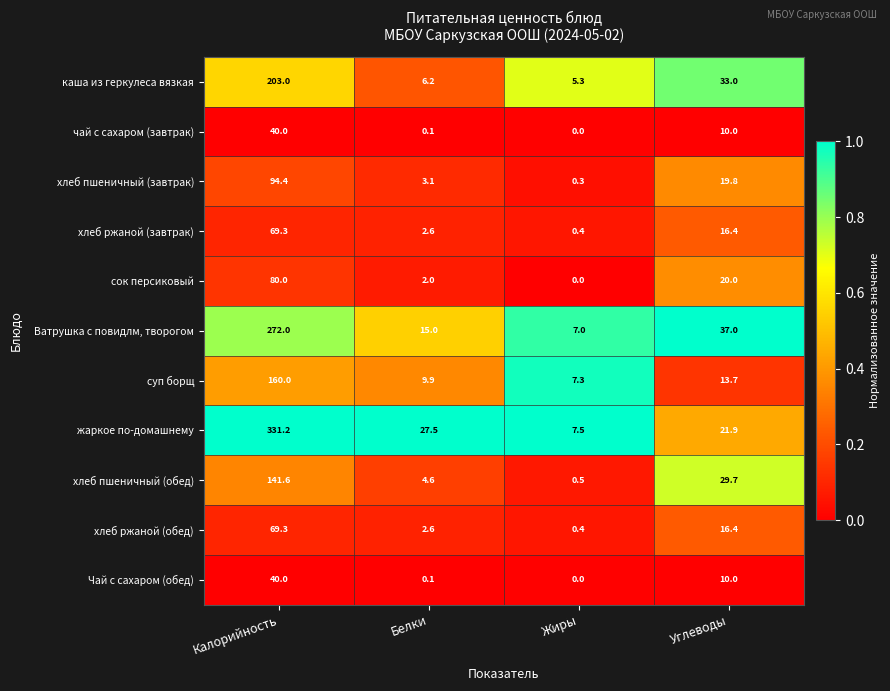

What is the spread (max minus min) of values at Калорийность?

291.2